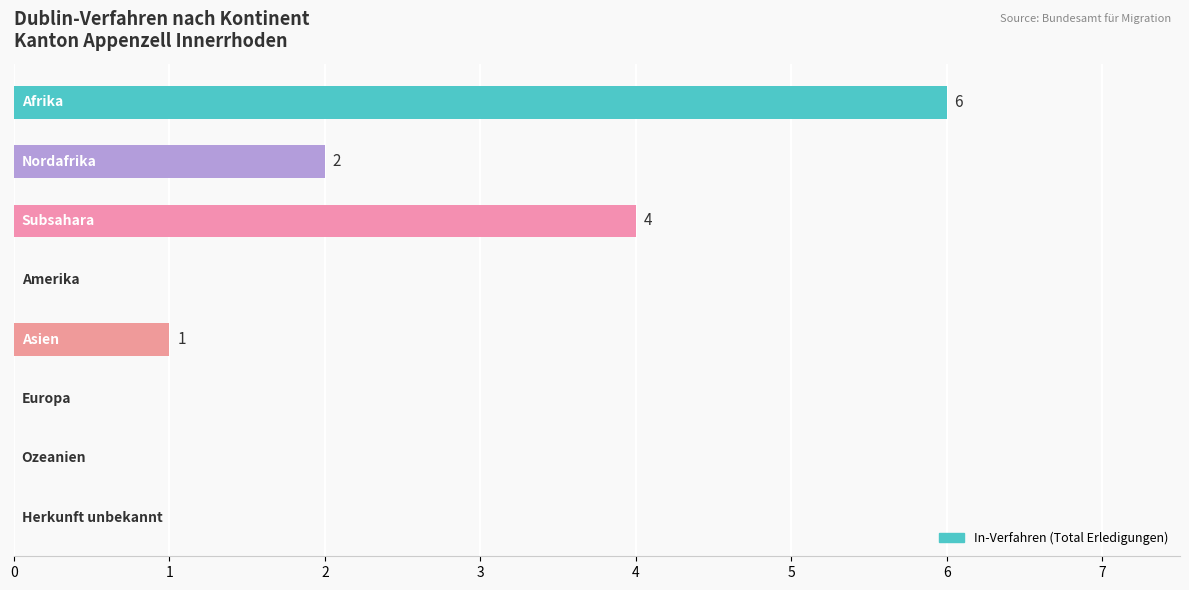

What is the sum of all values?

13